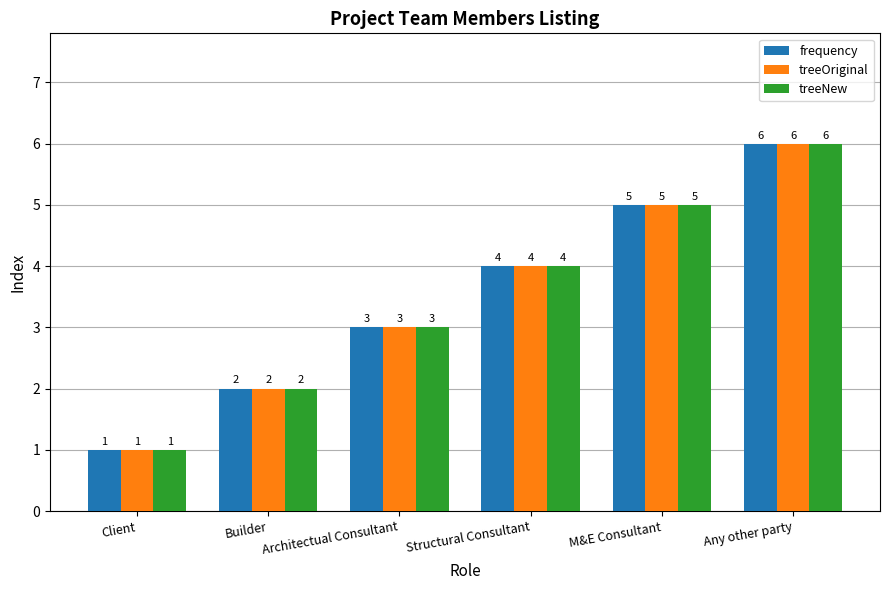

Is it true that treeNew equals 2 at Architectual Consultant?

False